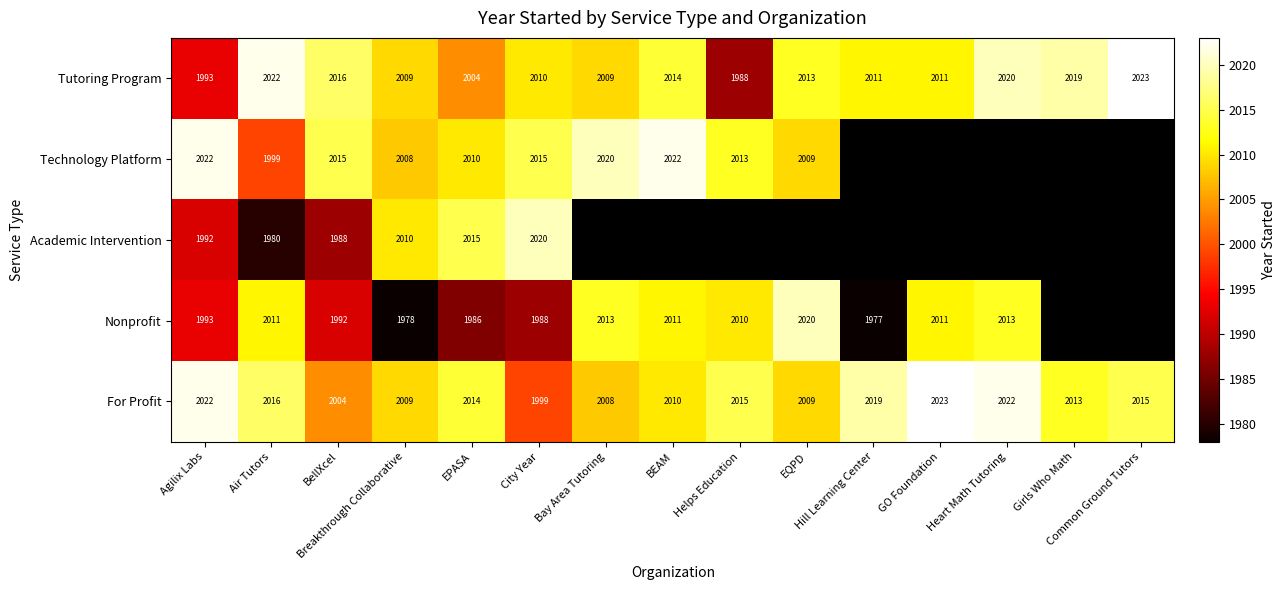

What is the maximum value for Tutoring Program?

2023